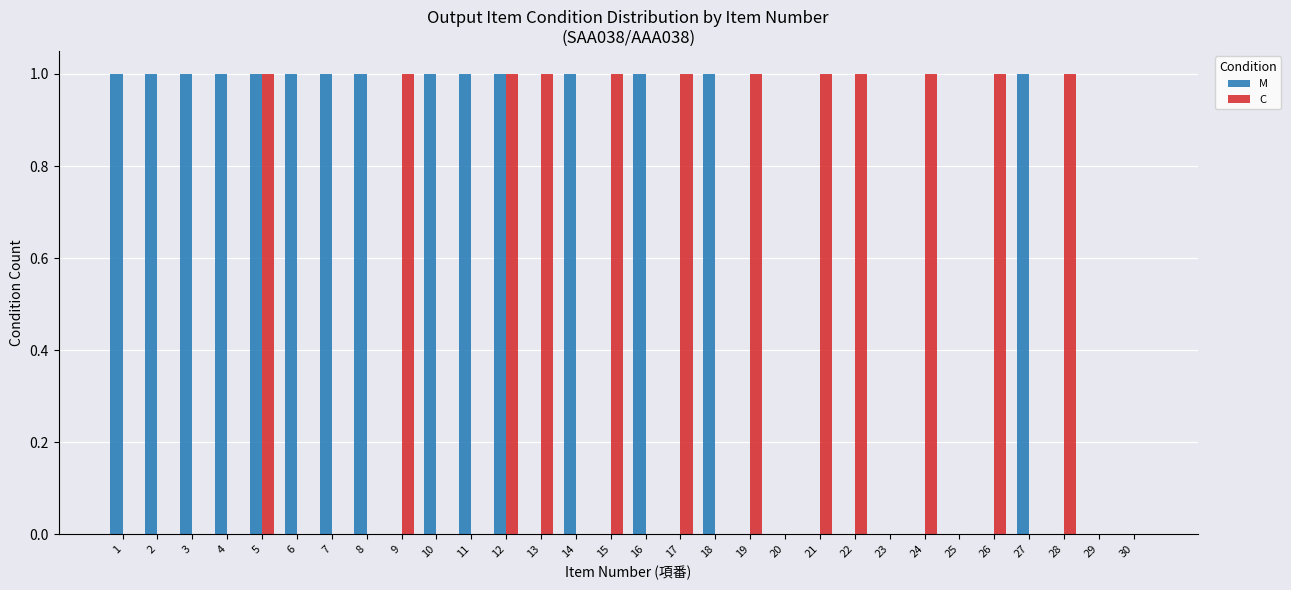

What are all the series names shown in the legend?

M, C